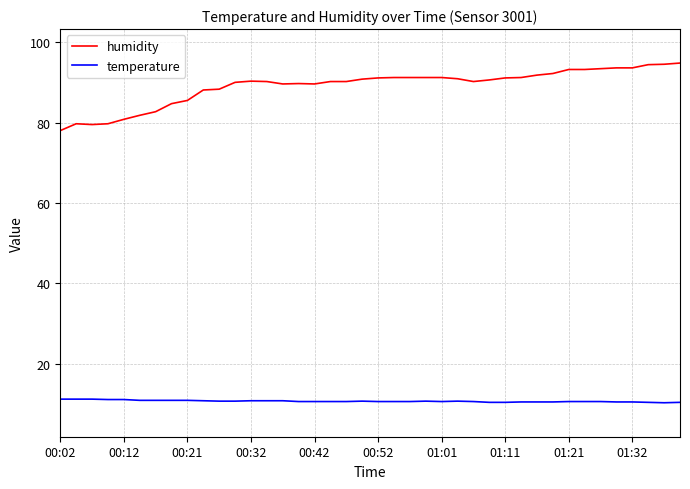

How many lines are shown in the chart?

2